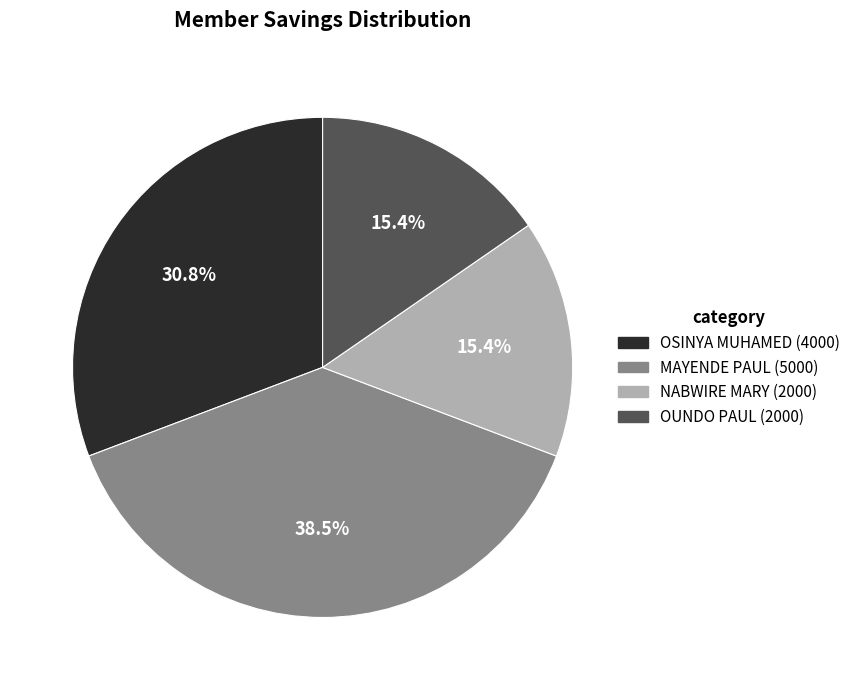

Is there any slice that represents more than half of the pie?

No